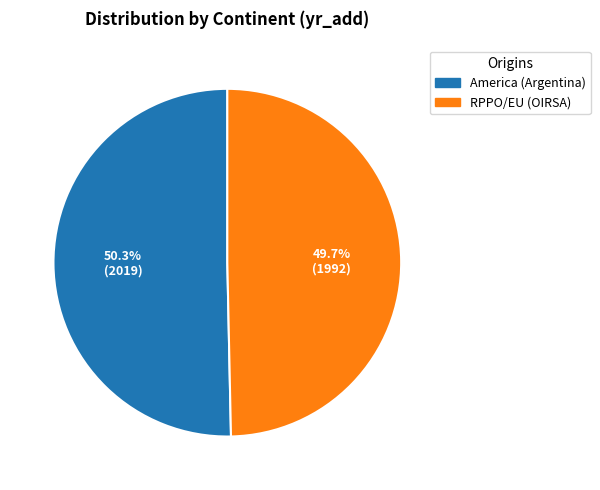

What is the largest slice in the pie chart?

America